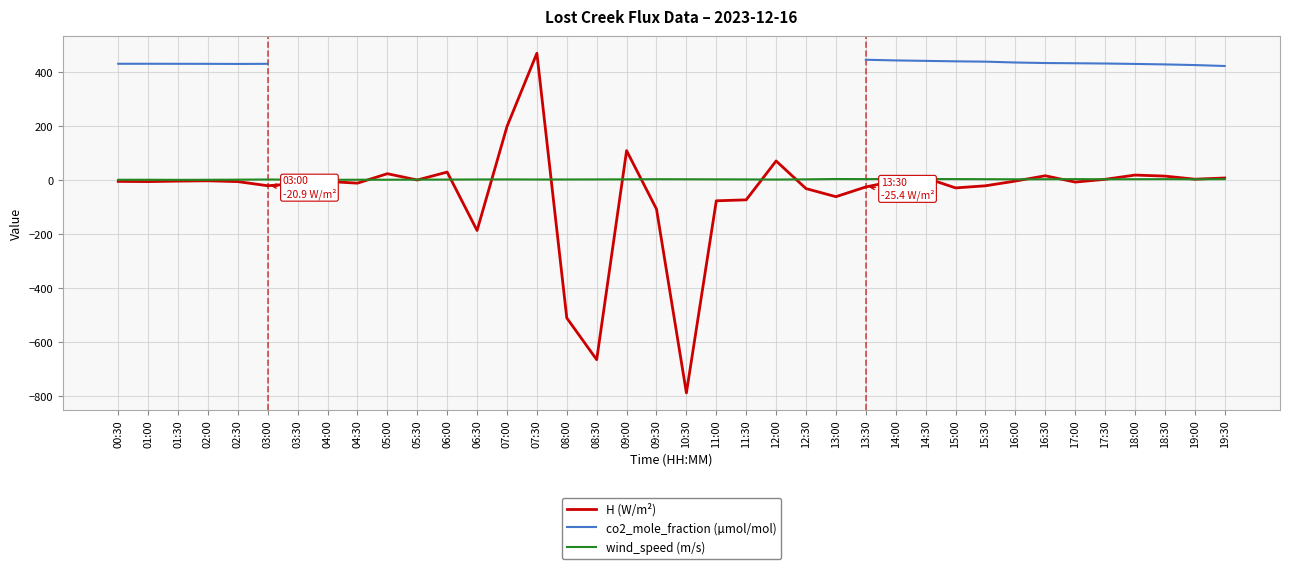

At which category does co2_mole_fraction (µmol/mol) reach its first local peak?

01:00